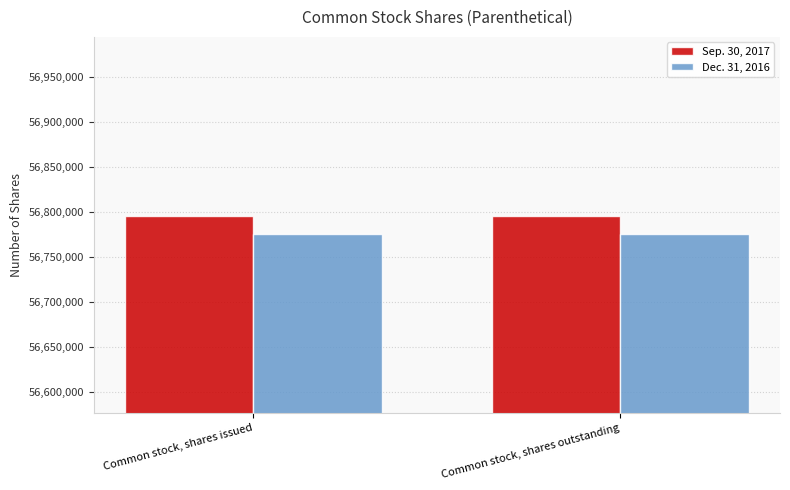

Read the Sep. 30, 2017 value at Common stock, shares outstanding.

56795632